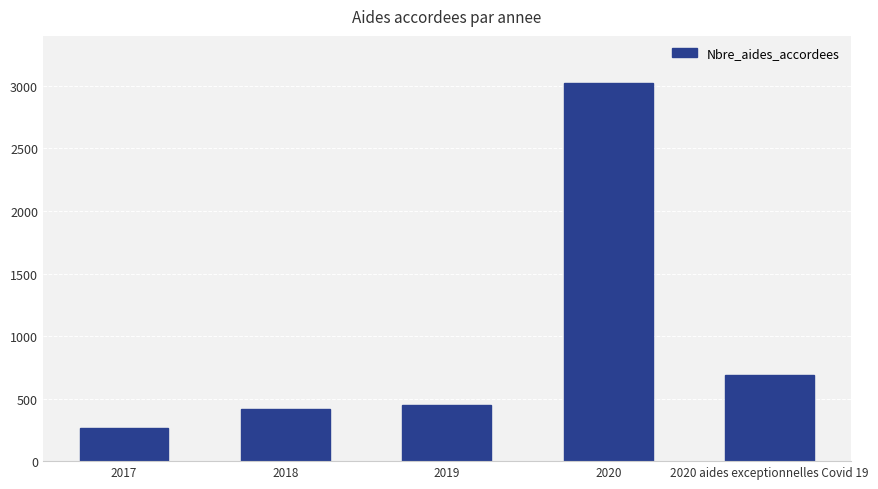

Rank the categories by value from highest to lowest.

2020, 2020 aides exceptionnelles Covid 19, 2019, 2018, 2017